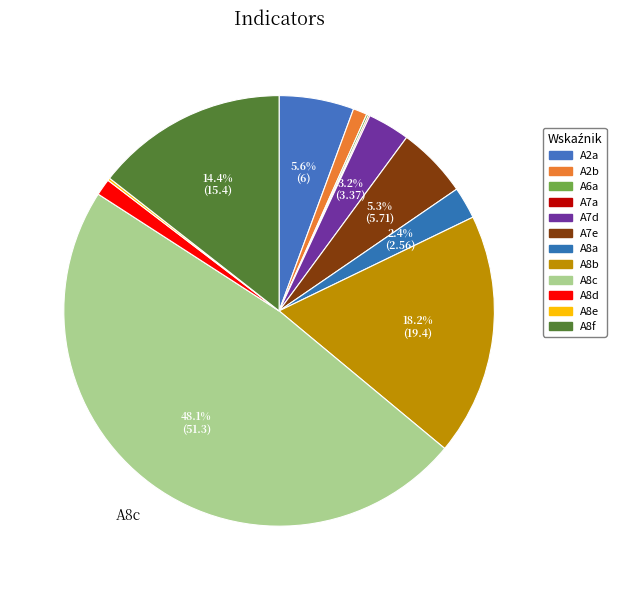

To the nearest percent, what is the difference between the largest and smallest slice percentages?

48%